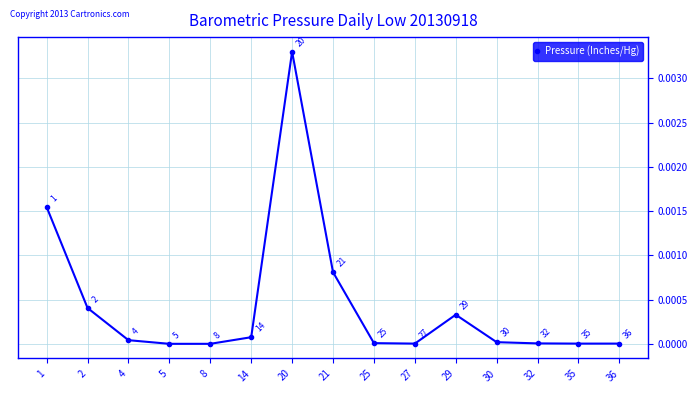

Between 14 and 30, which is larger?

14